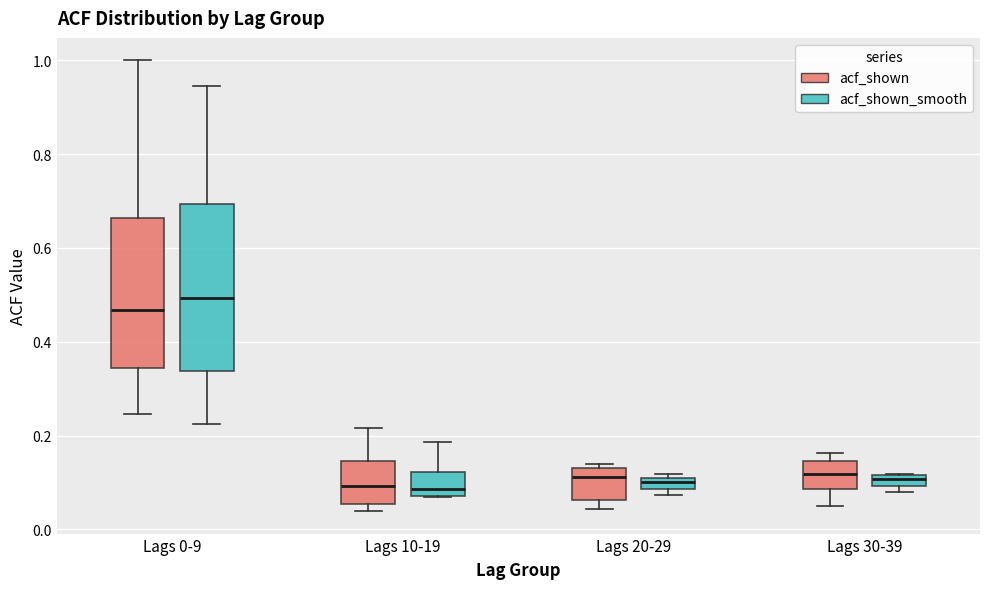

Where is the lower edge of the box for Lags 10-19 (acf_shown) on the y-axis? The values are not printed on the chart, so give them approximately, as read against the axis.

0.06